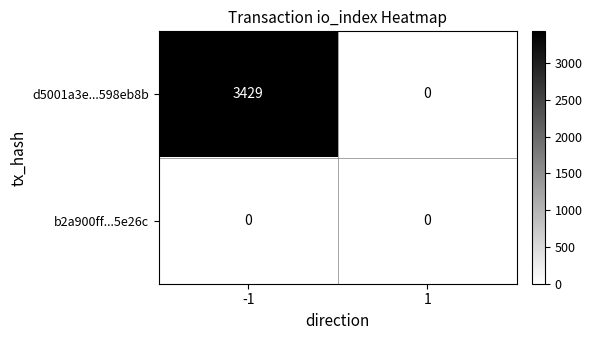

Which series has the largest range (max minus min)?

d5001a3e...598eb8b